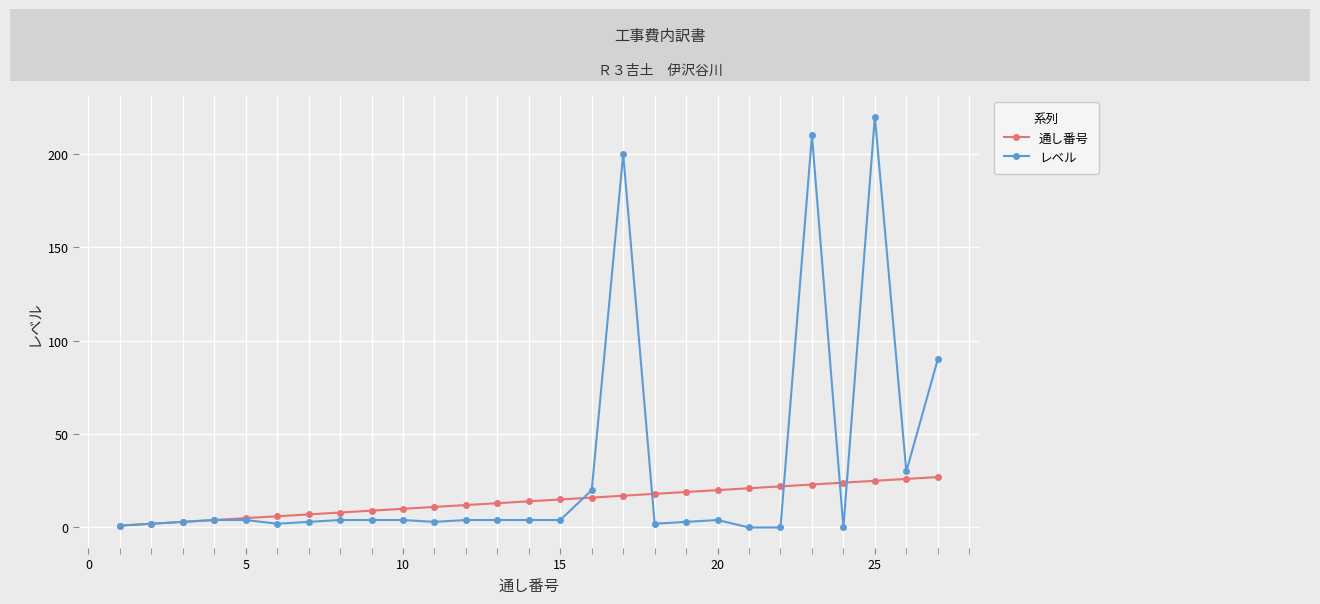

How many lines are shown in the chart?

2